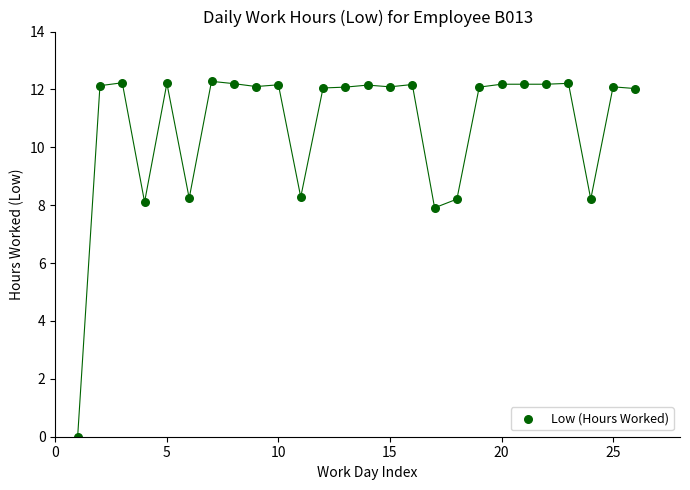

What is the range of Y values (max minus min)?

12.3